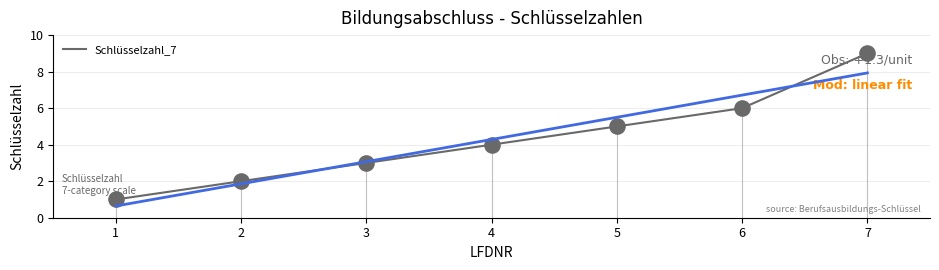

What is the change in value from 1 to 3?

+2